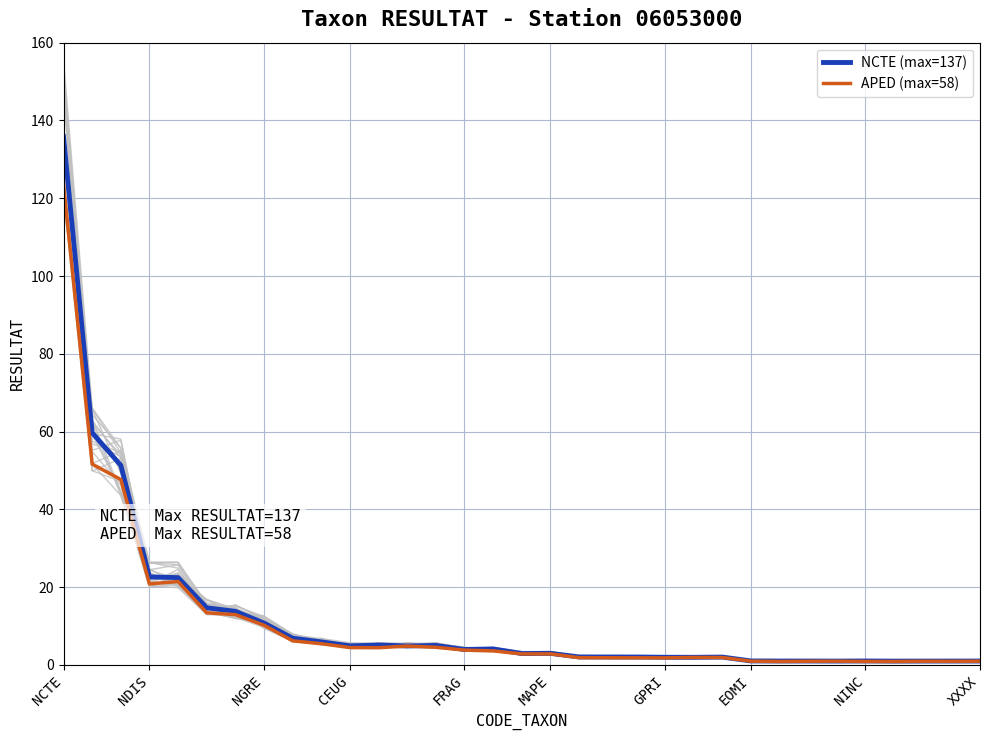

At how many categories does at least one series exceed 82?

1